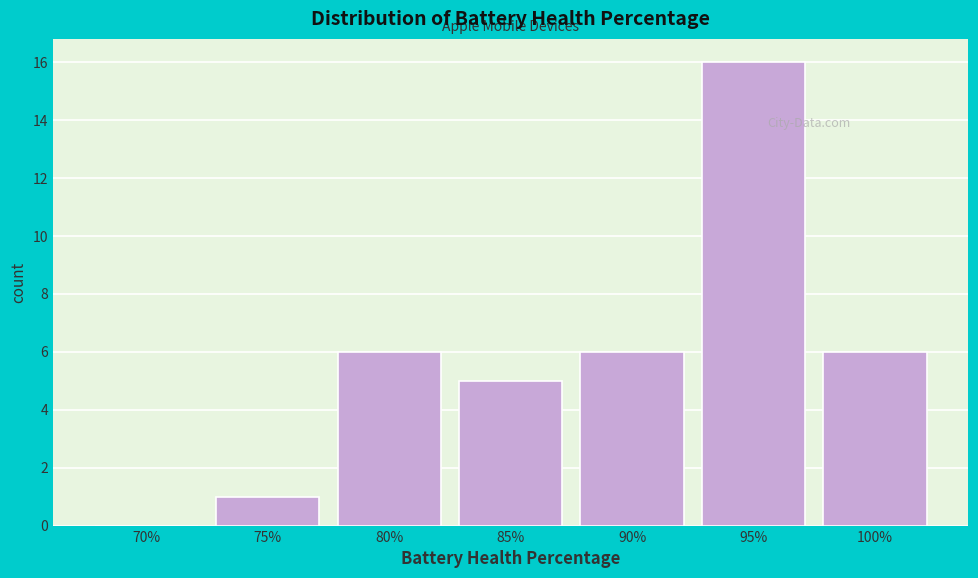

Reading right to left, transcribe all the data shown in this chart.

100%=6	95%=16	90%=6	85%=5	80%=6	75%=1	70%=0